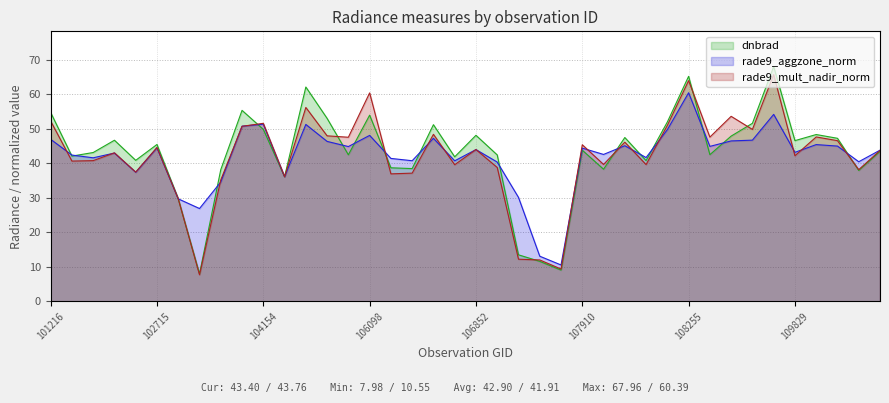

Rank the series at 106098 from lowest to highest value.

rade9_aggzone_norm, dnbrad, rade9_mult_nadir_norm